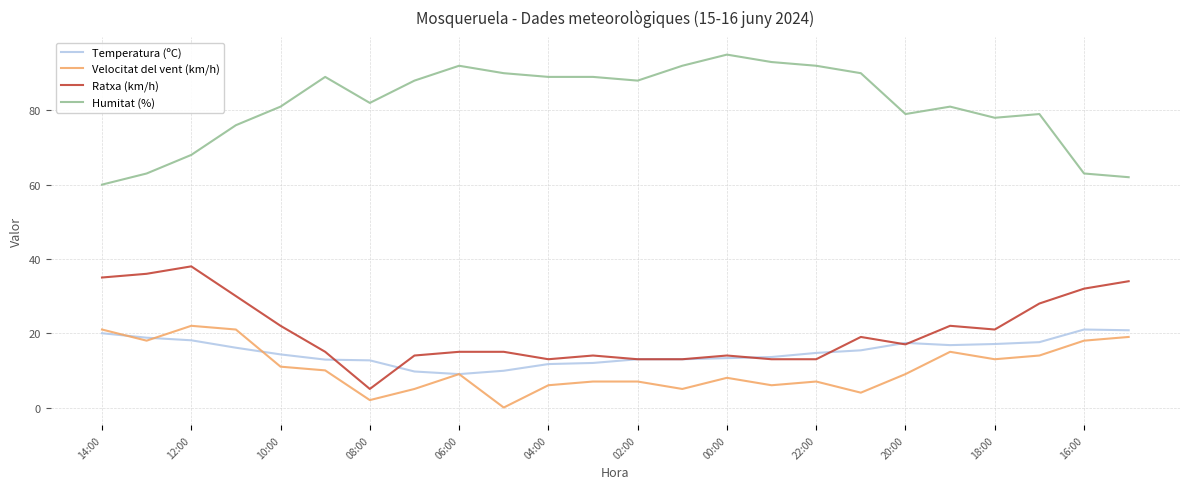

What is the minimum value for Ratxa (km/h)?

5.0